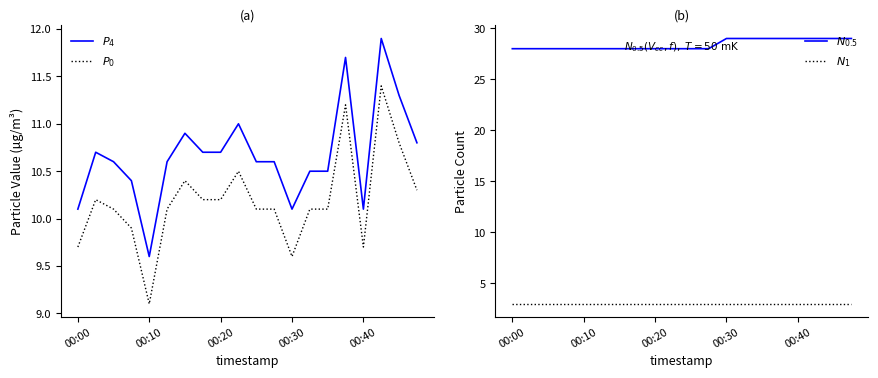

How many data points in P4 are less than 10?

1